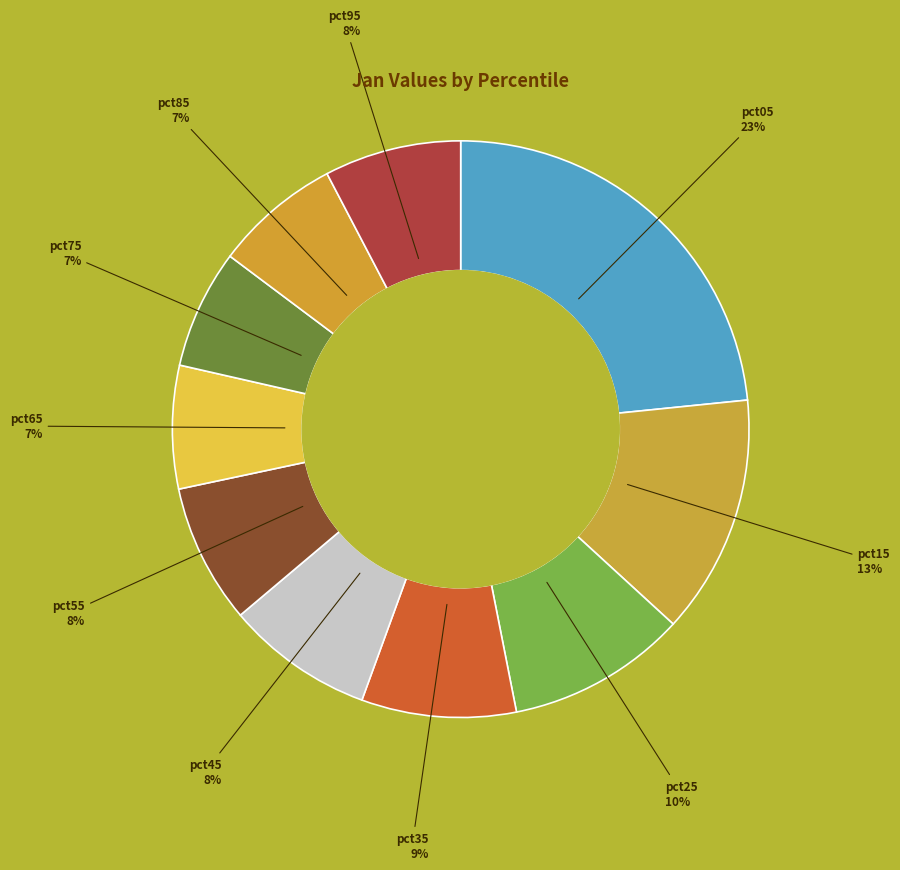

How many segments does this pie chart have?

10